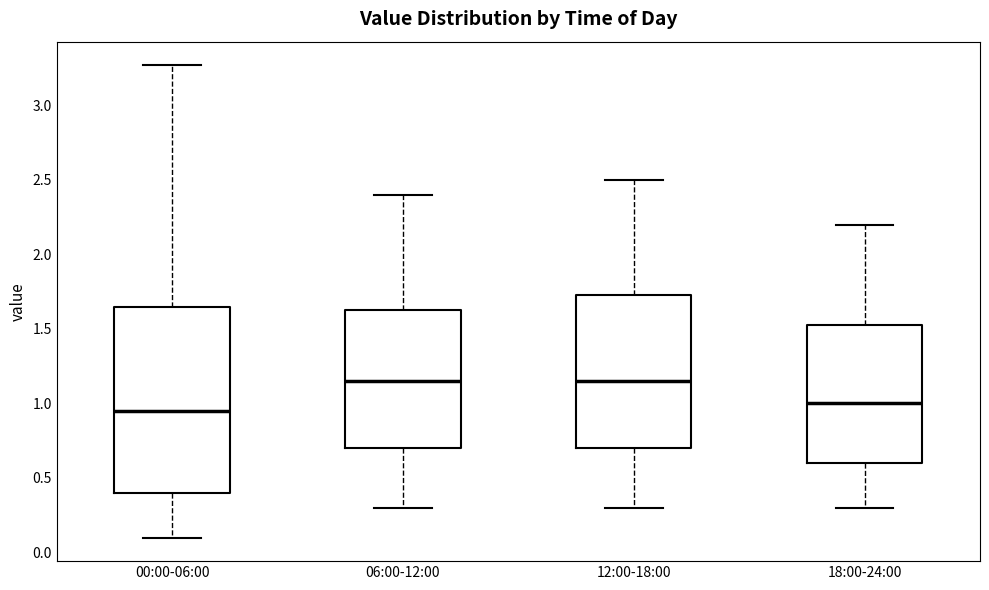

Reading left to right, read every box against the y-axis: the position of its median line, the range the box covers, and the ends of its whiskers. The values are not printed on the chart, so give them approximately, as read against the axis.

00:00-06:00: median 0.95, box 0.40 to 1.65, whiskers 0.10 to 3.25
06:00-12:00: median 1.15, box 0.70 to 1.65, whiskers 0.30 to 2.40
12:00-18:00: median 1.15, box 0.70 to 1.75, whiskers 0.30 to 2.50
18:00-24:00: median 1.00, box 0.60 to 1.55, whiskers 0.30 to 2.20